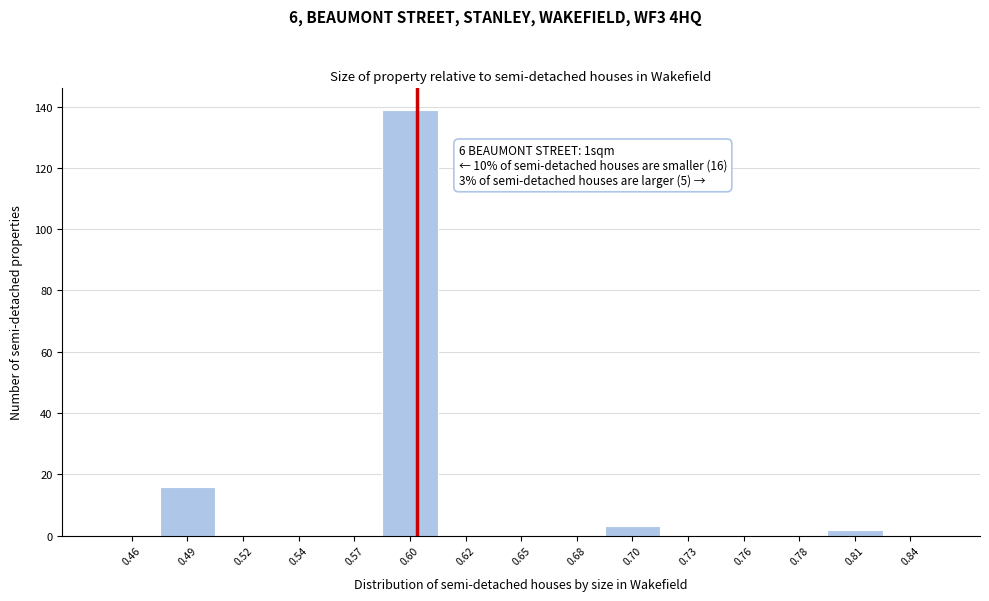

Over which range of the x-axis is the bar tallest?

0.585 to 0.610